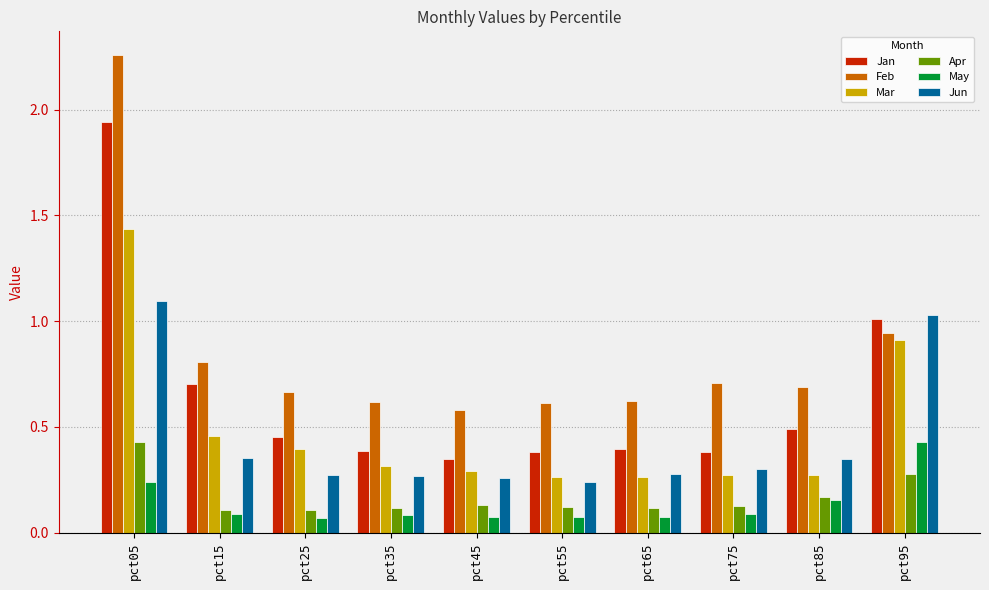

The Apr series shows 0.2 at pct25. True or false?

False